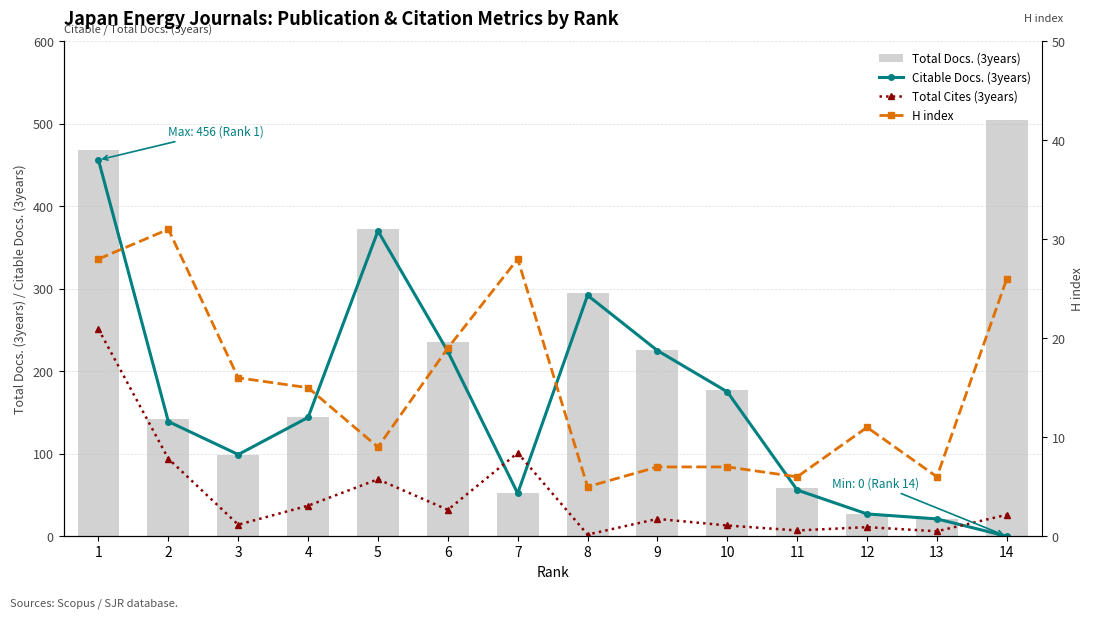

Count the number of categories in the chart.

14